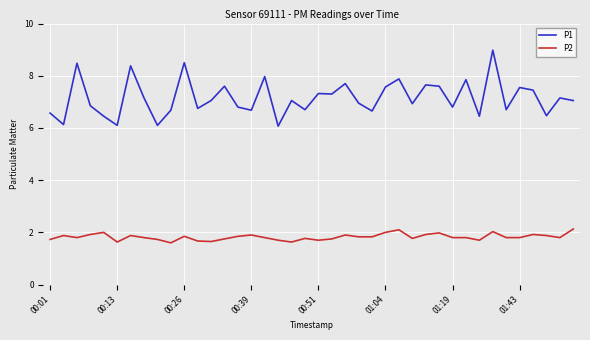

What is the difference between the maximum and minimum values in the P1 series?

2.9